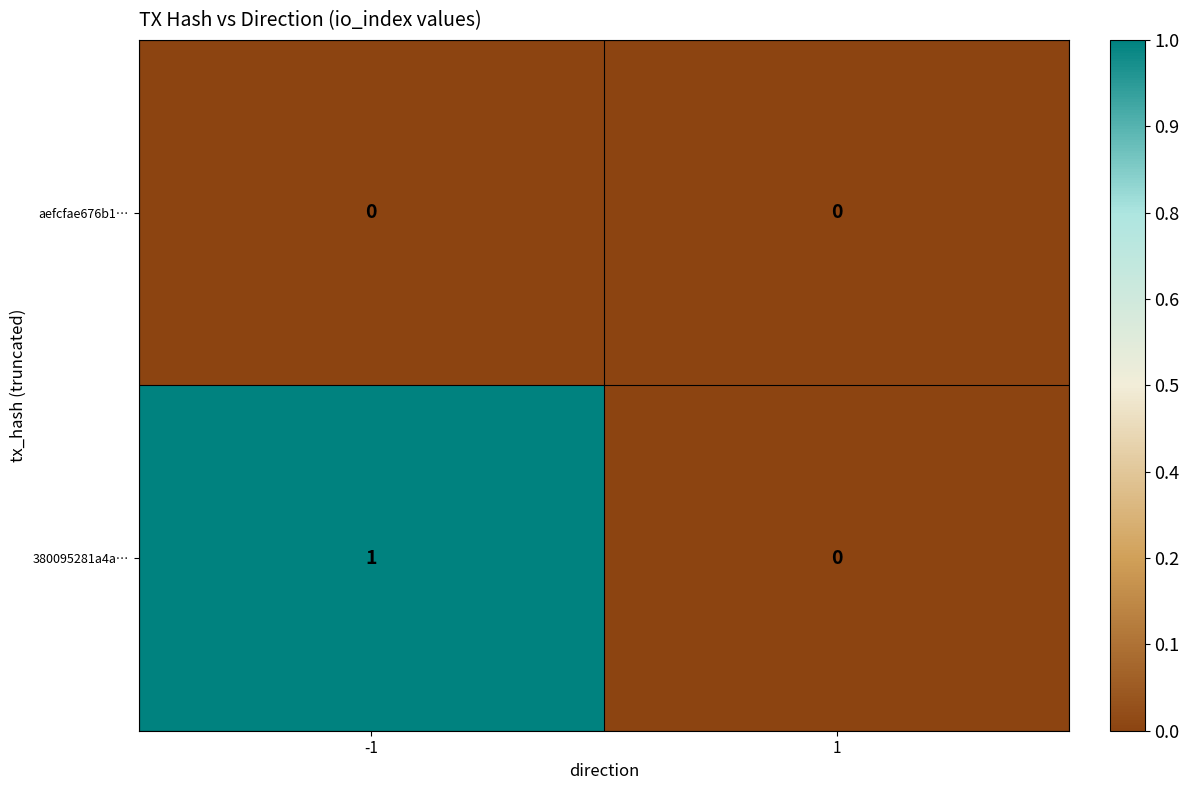

Reading left to right, transcribe all the data shown in this chart.

aefcfae676b1…: -1=0	1=0
380095281a4a…: -1=1	1=0